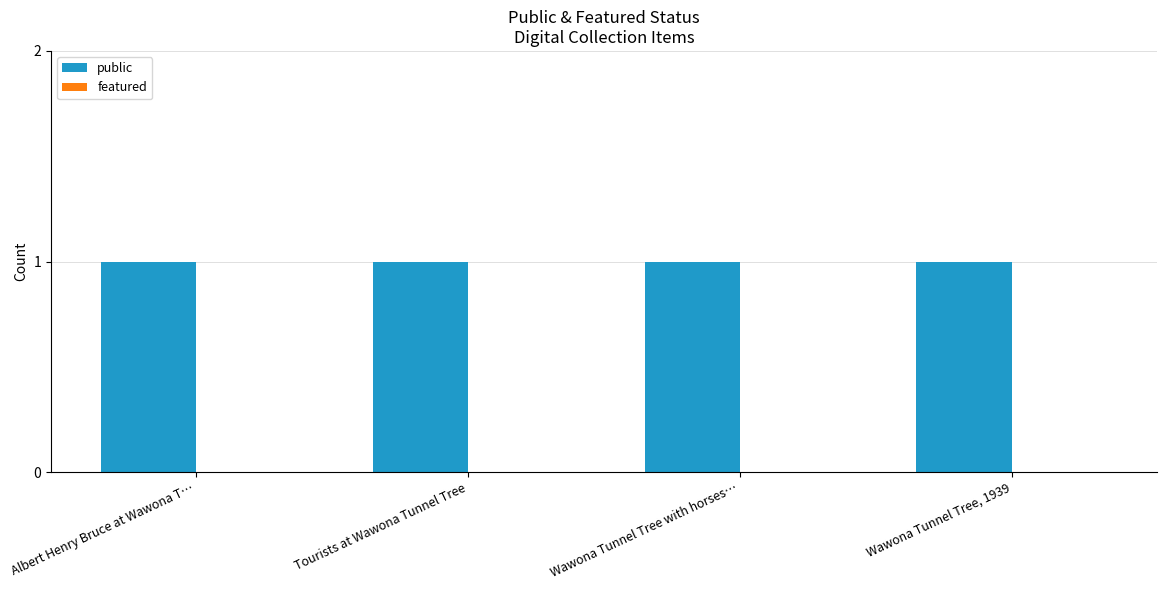

What is the label of the 2nd bar from the right?

Wawona Tunnel Tree with horses…